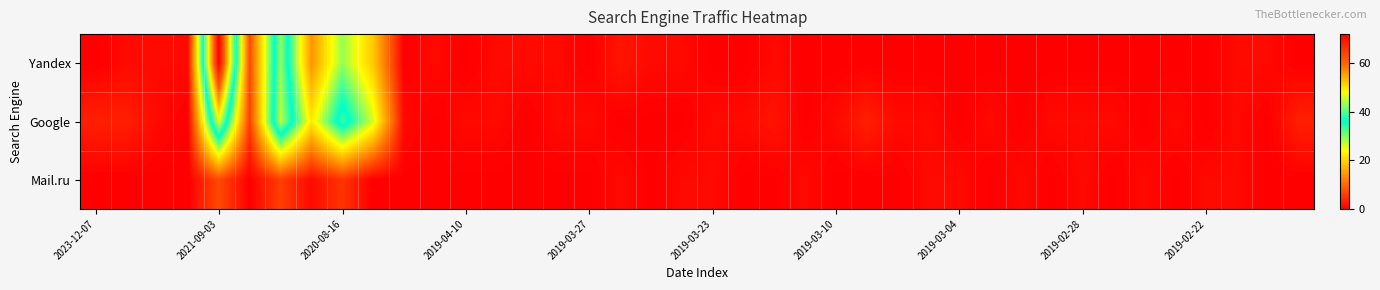

Which category has the lowest value across all series?

2023-12-07